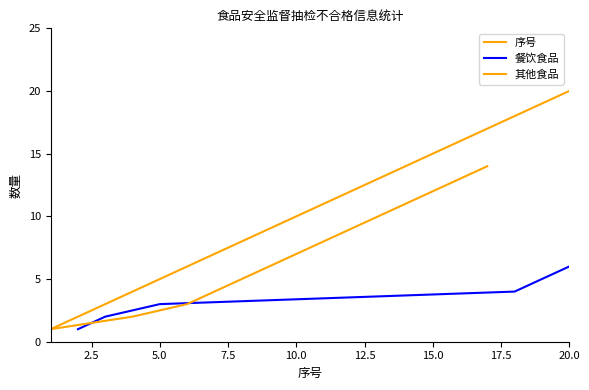

What is the difference between the maximum and minimum values?

19